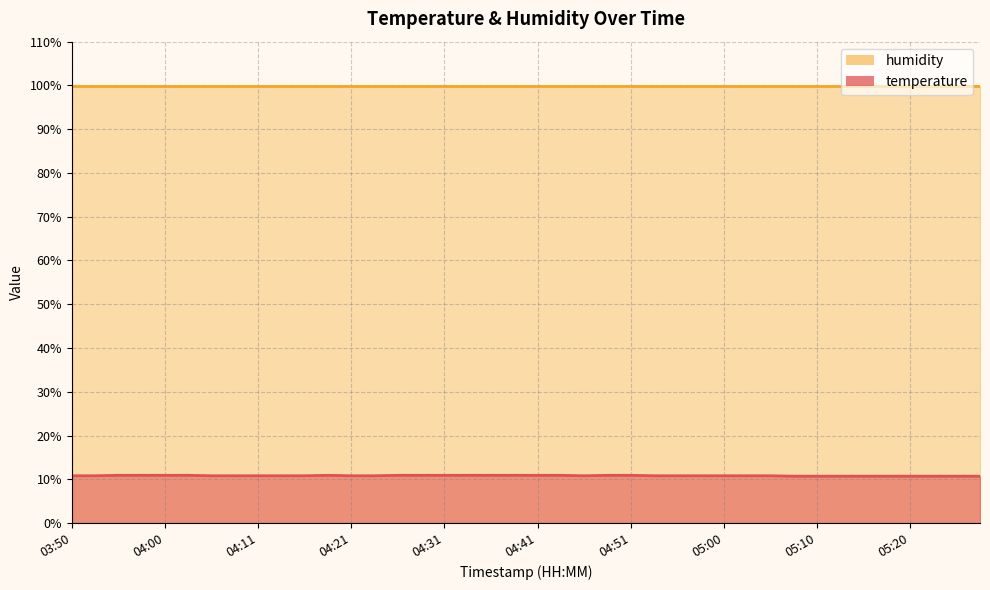

What is the label of the 34th point from the right?

04:05